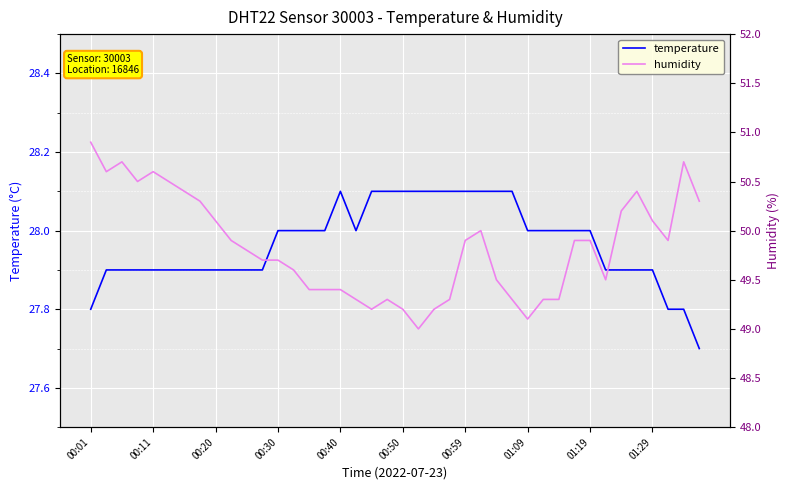

What is the minimum value for temperature?

27.7